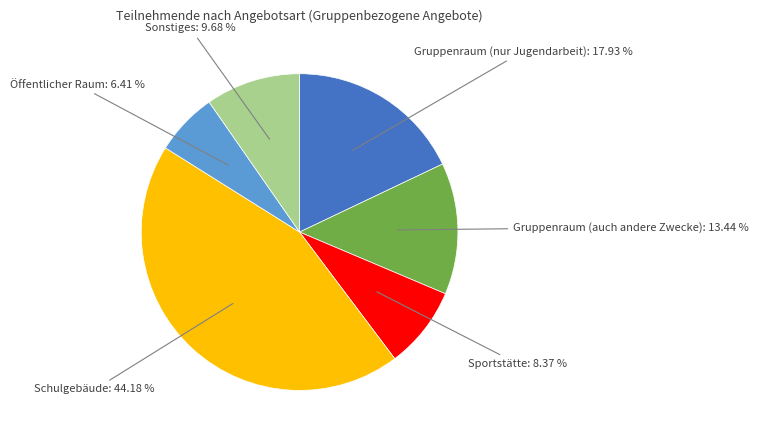

Is there any slice that represents more than half of the pie?

No